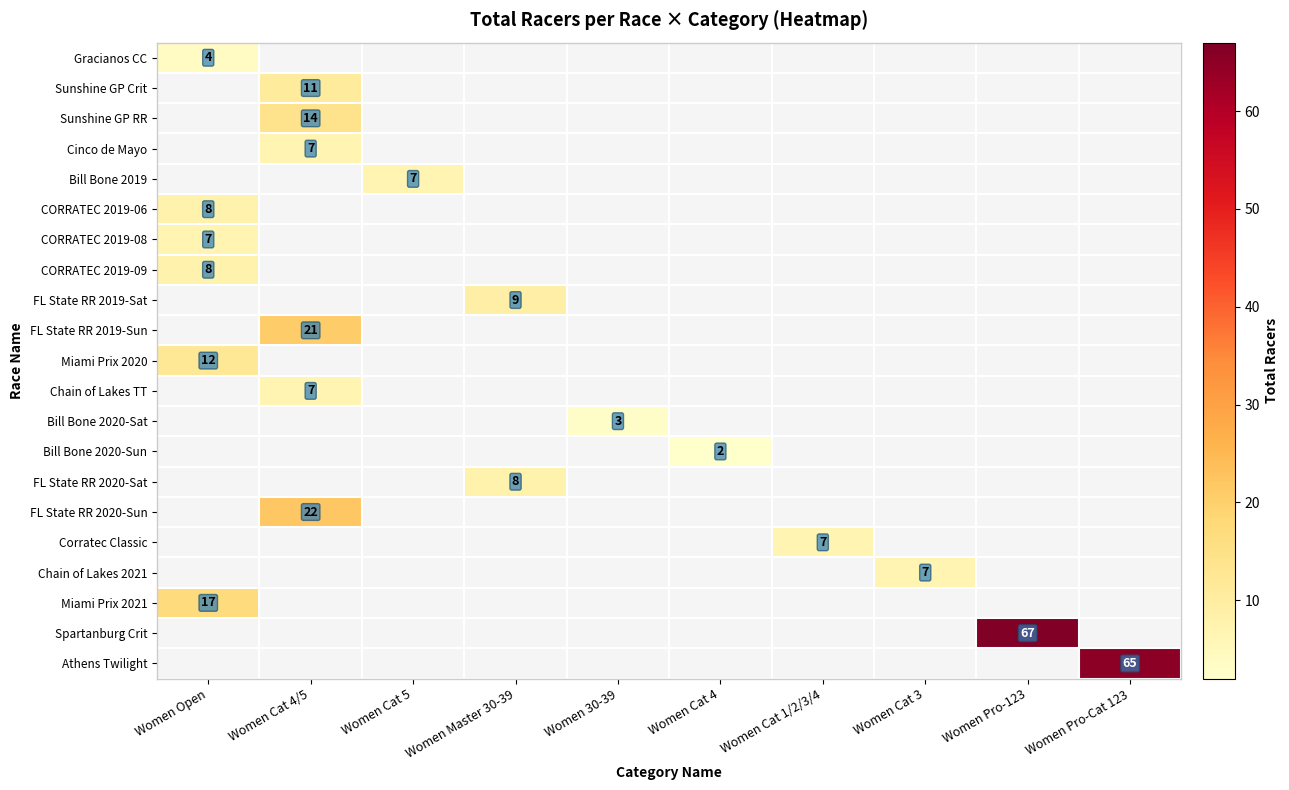

List the labels in order of FL State RR 2019-Sat value, largest first.

Women Open, Women Cat 4/5, Women Cat 5, Women Master 30-39, Women 30-39, Women Cat 4, Women Cat 1/2/3/4, Women Cat 3, Women Pro-123, Women Pro-Cat 123